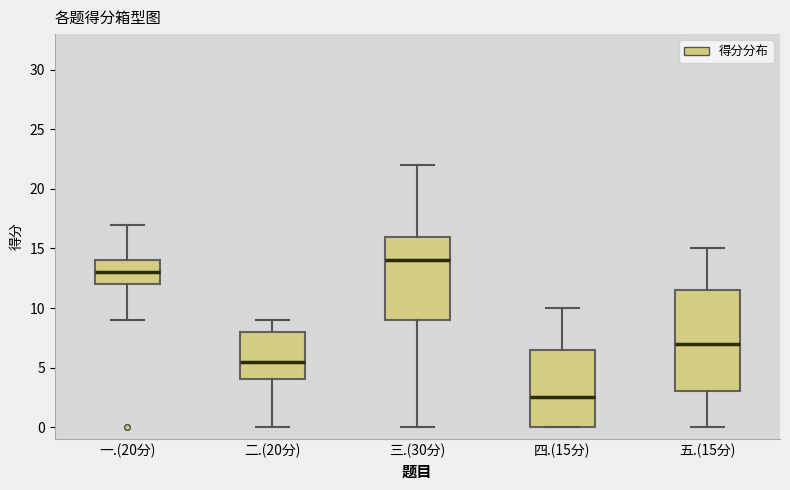

Where is the lower edge of the box for 一.(20分) on the y-axis? The values are not printed on the chart, so give them approximately, as read against the axis.

12.0